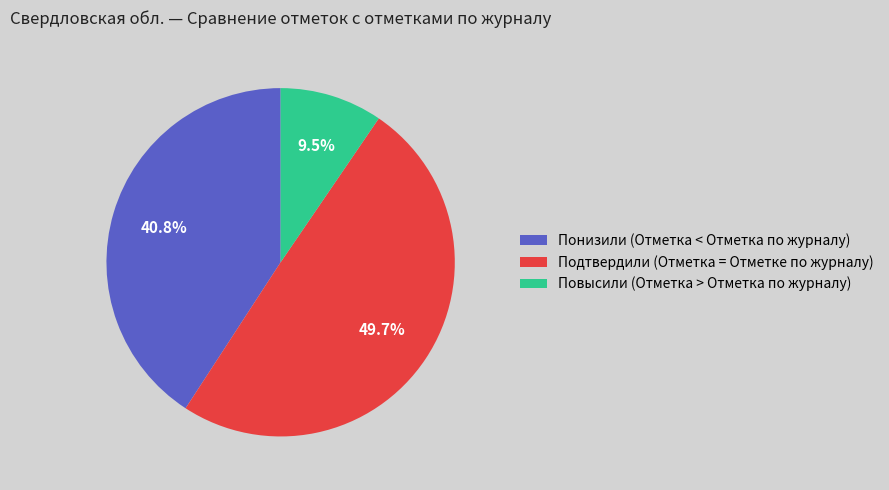

To the nearest percent, what is the difference between the largest and smallest slice percentages?

40%